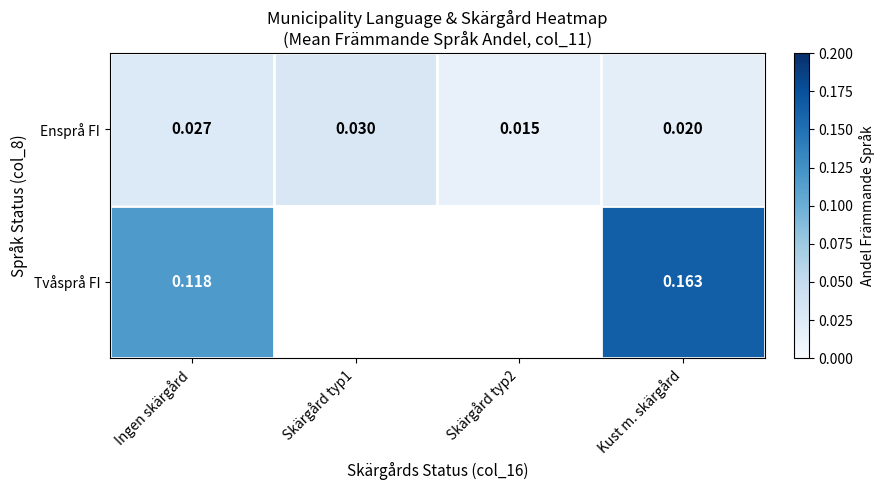

At Ingen skärgård, list the series in order from largest to smallest.

Tvåsprå FI, Ensprå FI